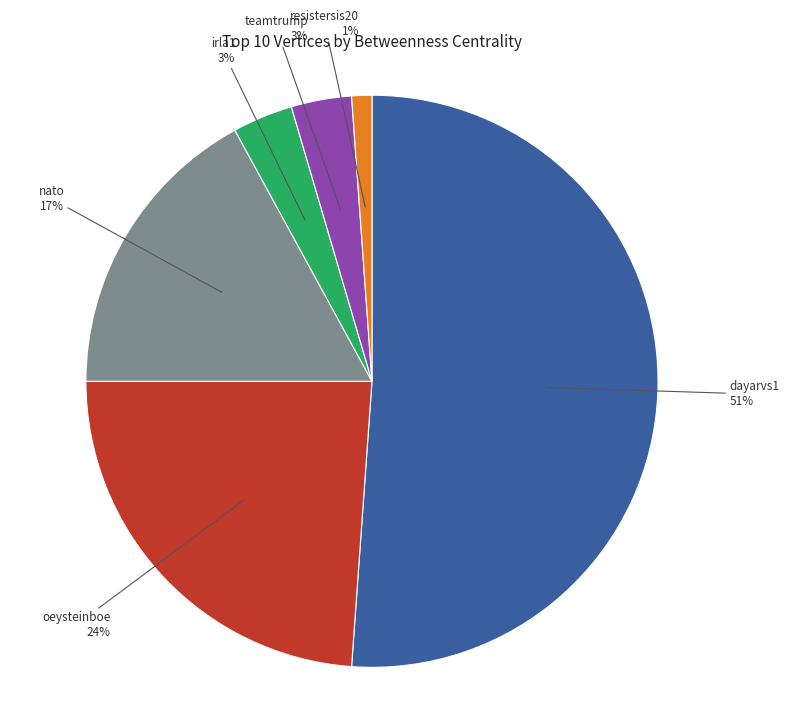

Between dayarvs1 and oeysteinboe, which is larger?

dayarvs1